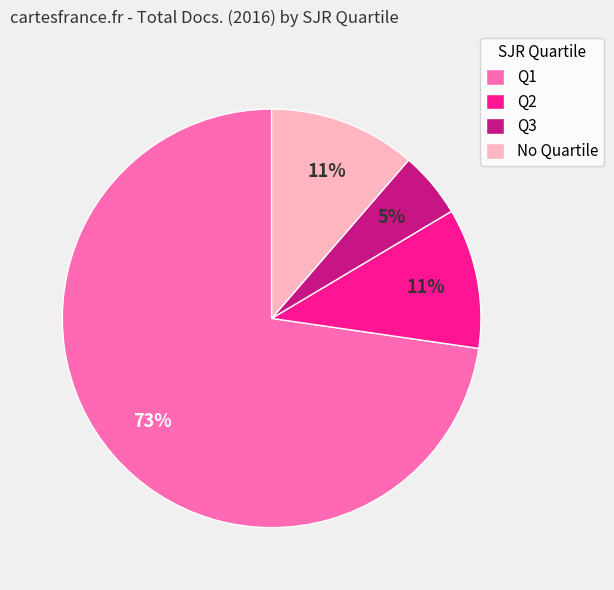

Which slice is the smallest?

Q3